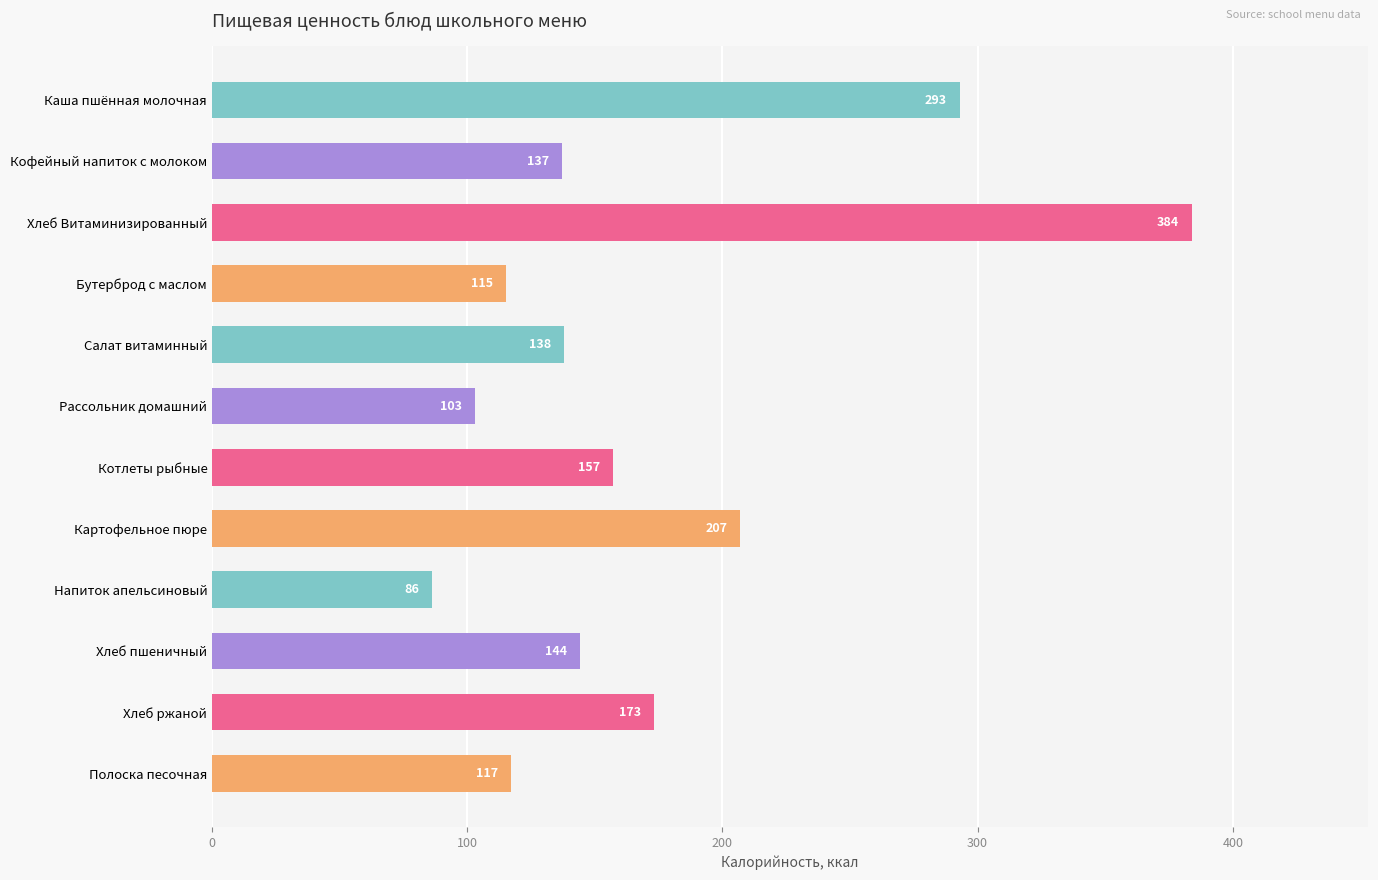

What is the ratio of the value at Каша пшённая молочная to the value at Салат витаминный?

2.1